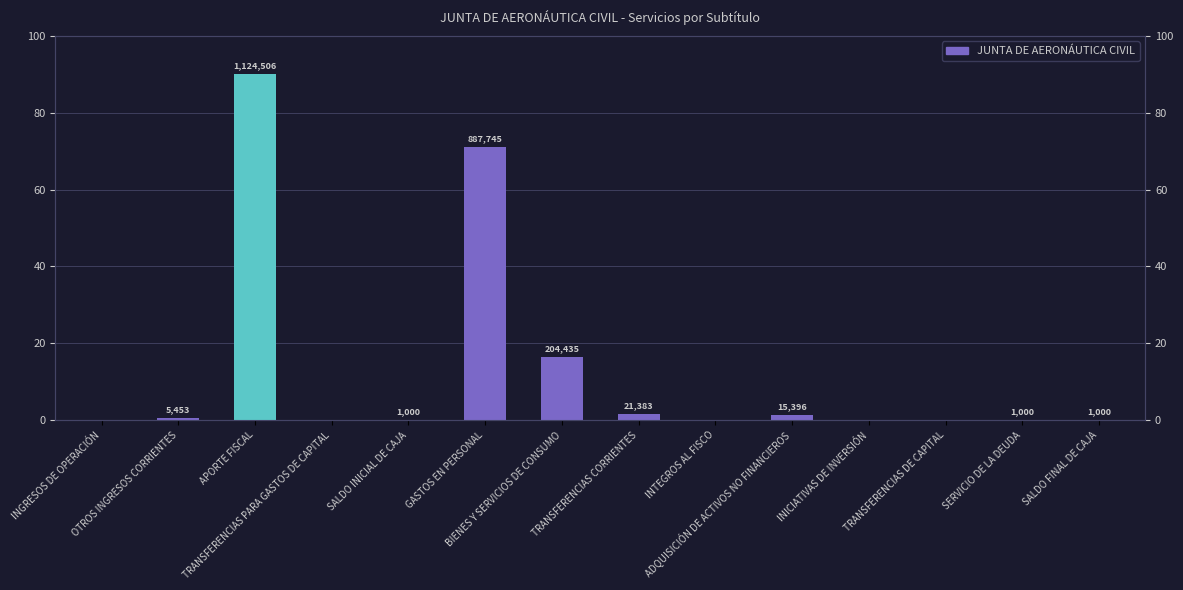

Rank the categories by value from lowest to highest.

INGRESOS DE OPERACIÓN, TRANSFERENCIAS PARA GASTOS DE CAPITAL, INTEGROS AL FISCO, INICIATIVAS DE INVERSIÓN, TRANSFERENCIAS DE CAPITAL, SALDO INICIAL DE CAJA, SERVICIO DE LA DEUDA, SALDO FINAL DE CAJA, OTROS INGRESOS CORRIENTES, ADQUISICIÓN DE ACTIVOS NO FINANCIEROS, TRANSFERENCIAS CORRIENTES, BIENES Y SERVICIOS DE CONSUMO, GASTOS EN PERSONAL, APORTE FISCAL